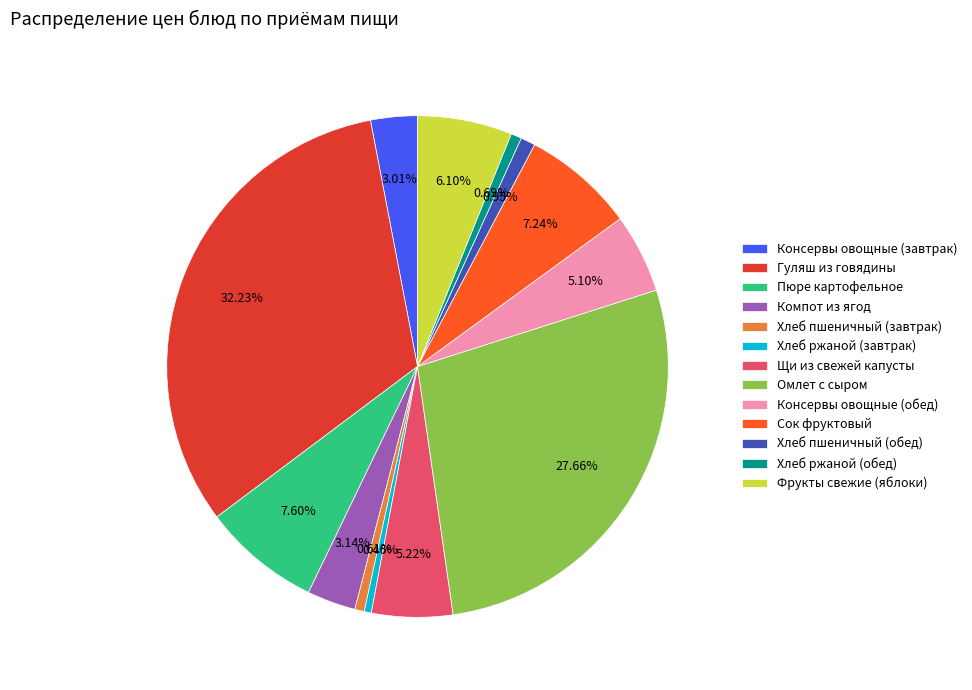

Does Сок фруктовый account for over 50% of the chart?

No